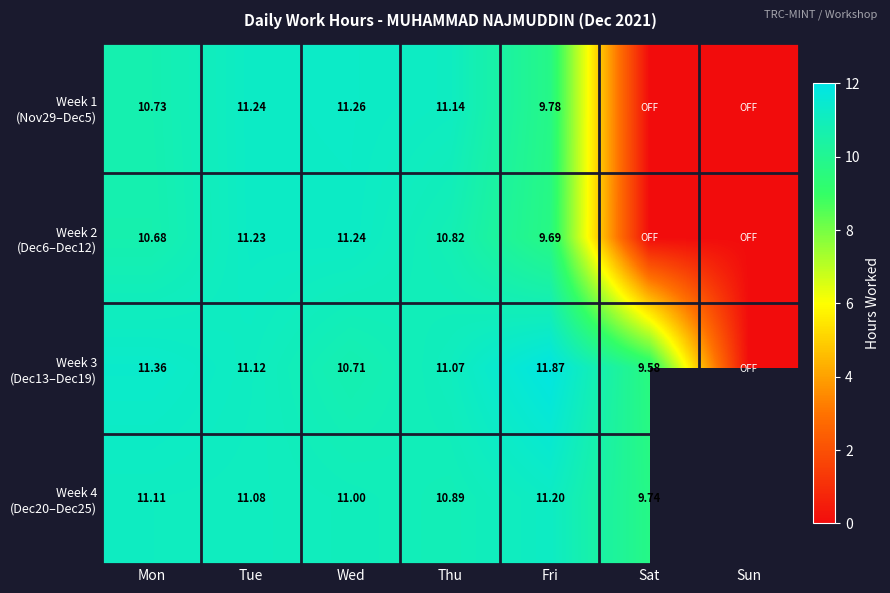

The Week 3 (Dec13–Dec19) series shows 6.5 at Mon. True or false?

False